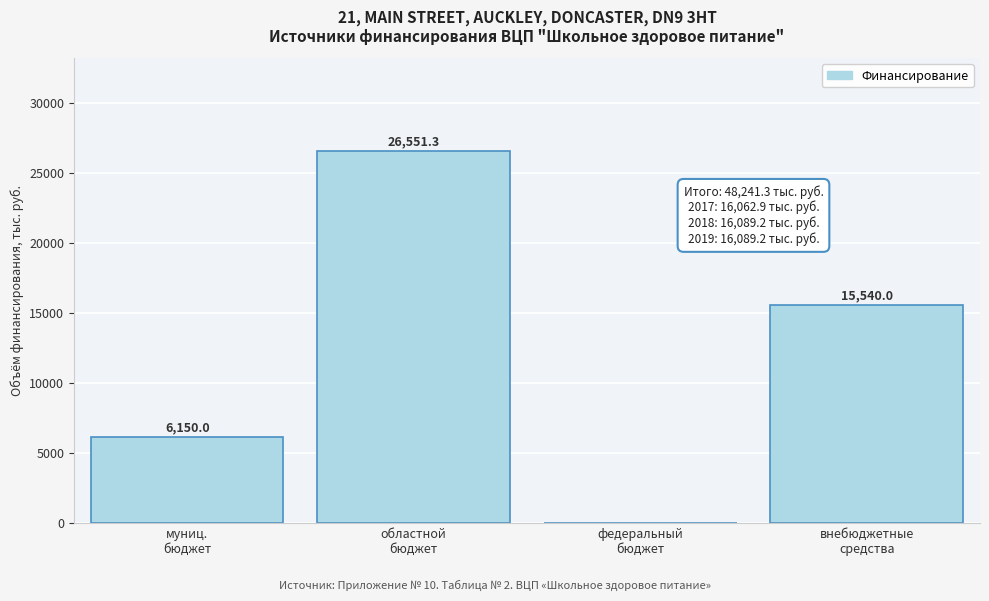

What is the greatest value displayed?

26551.3